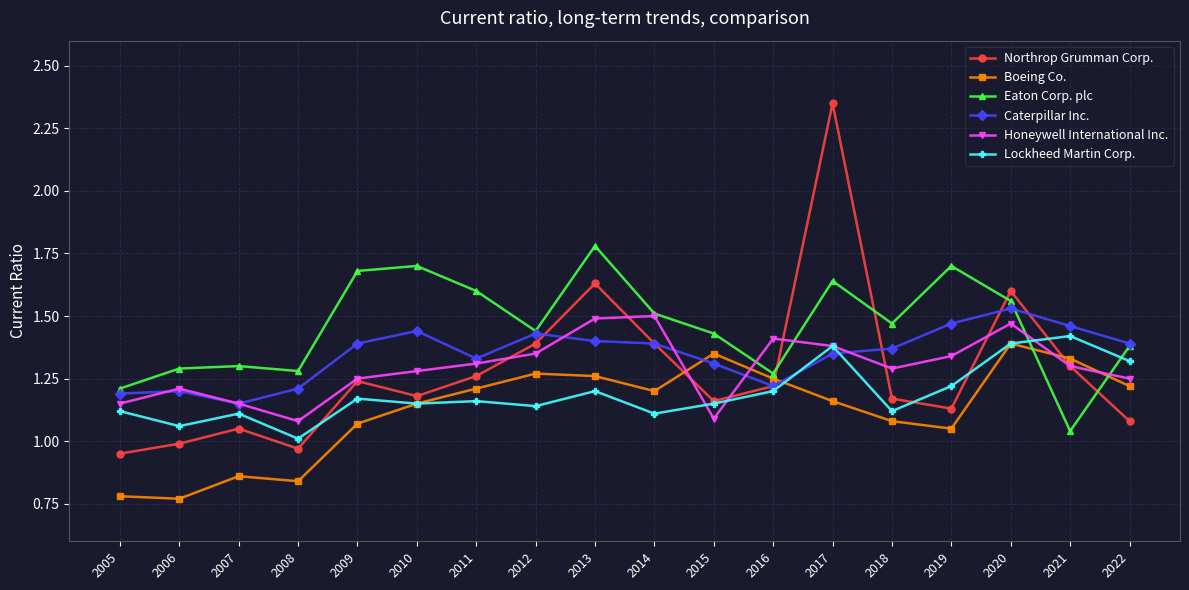

The Honeywell International Inc. series shows 2.1 at 2016. True or false?

False